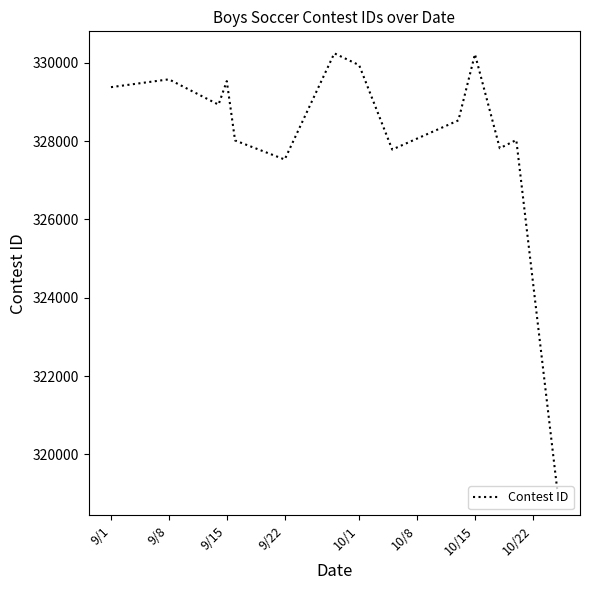

What is the average value?

328182